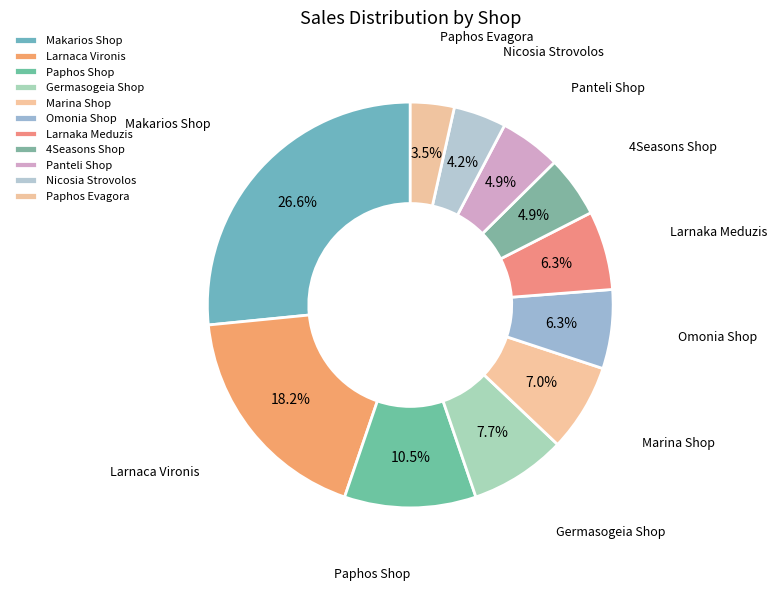

True or false: Makarios Shop accounts for 41% of the total.

False